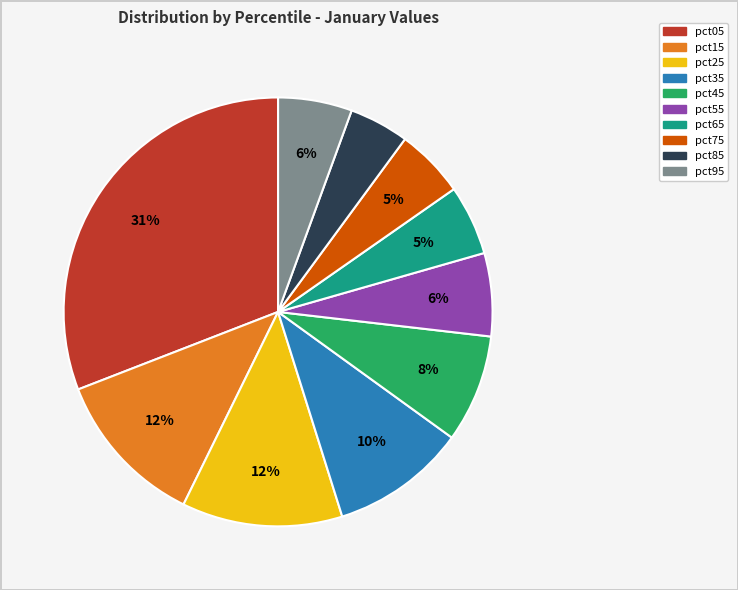

To the nearest percent, what portion does pct75 represent?

5%